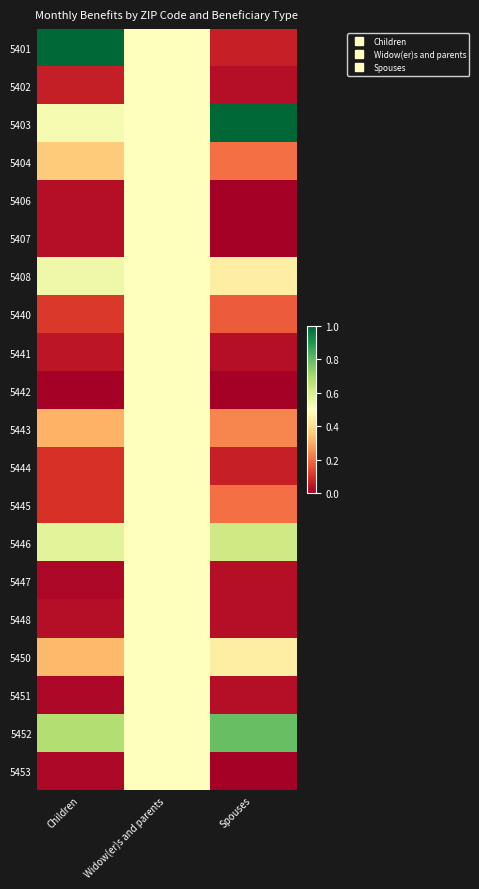

List the series in order of their peak value, highest first.

5401, 5403, 5452, 5446, 5408, 5402, 5404, 5406, 5407, 5440, 5441, 5442, 5443, 5444, 5445, 5447, 5448, 5450, 5451, 5453